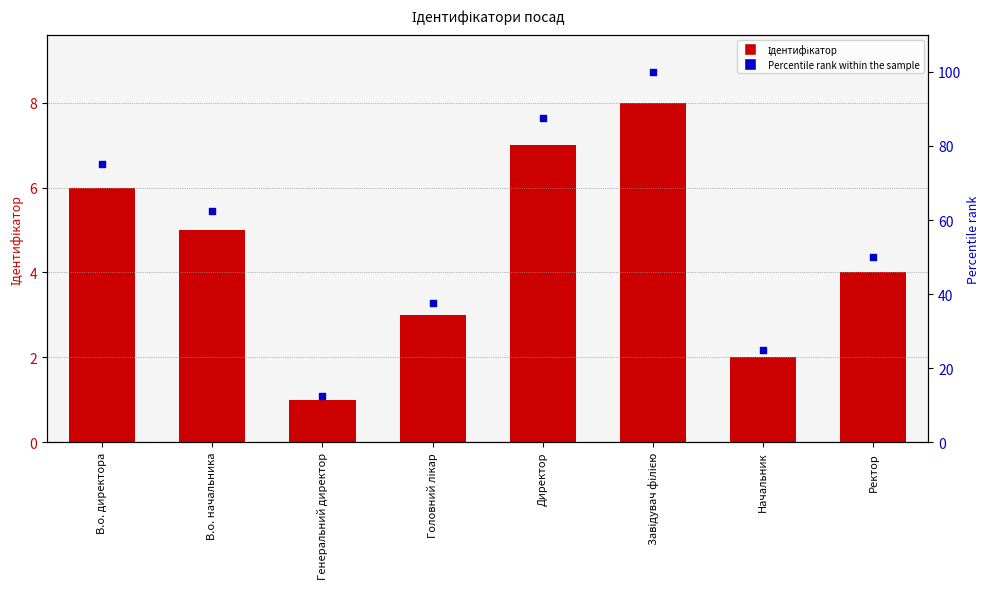

Which series has the widest spread of Y values?

Percentile rank